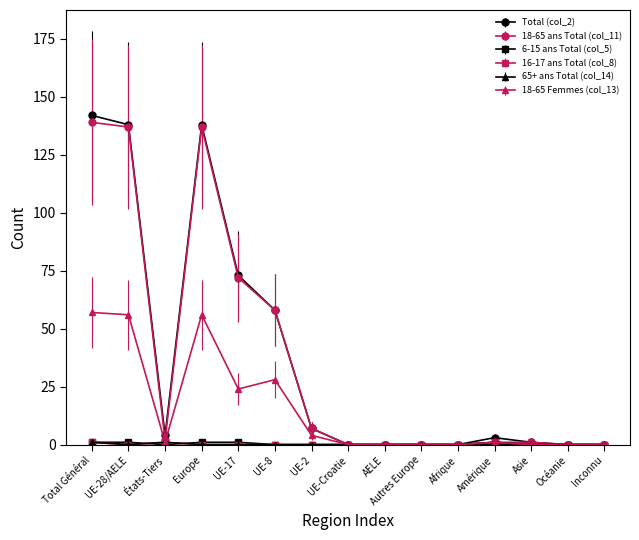

Is this an area chart (filled region under the line)?

No